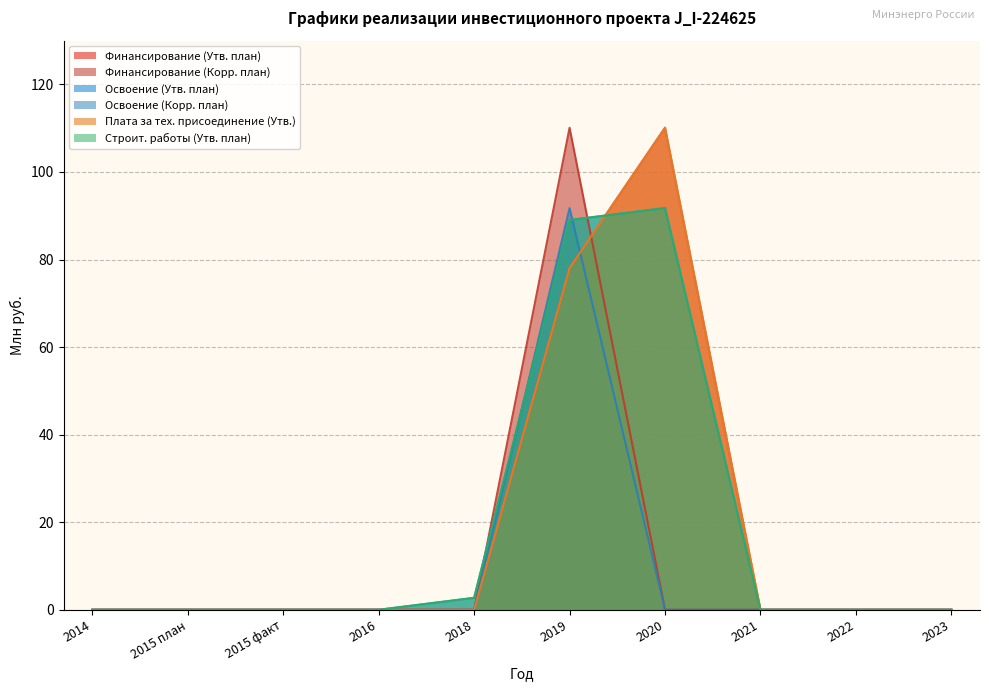

What is the difference between the maximum and minimum values in the Плата за тех. присоединение (Утв.) series?

110.1